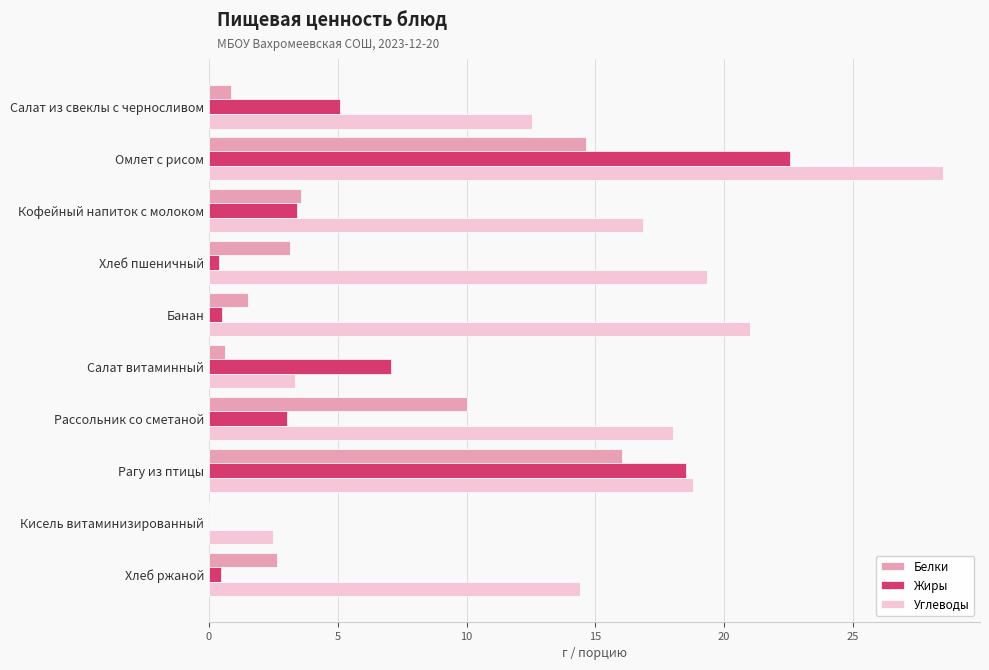

What value does the Белки series have at Омлет с рисом?

14.6